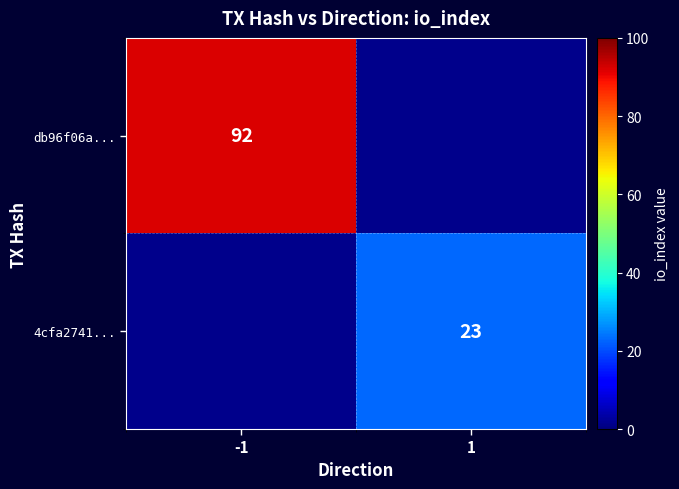

The value of db96f06a... at -1 is 92. True or false?

True